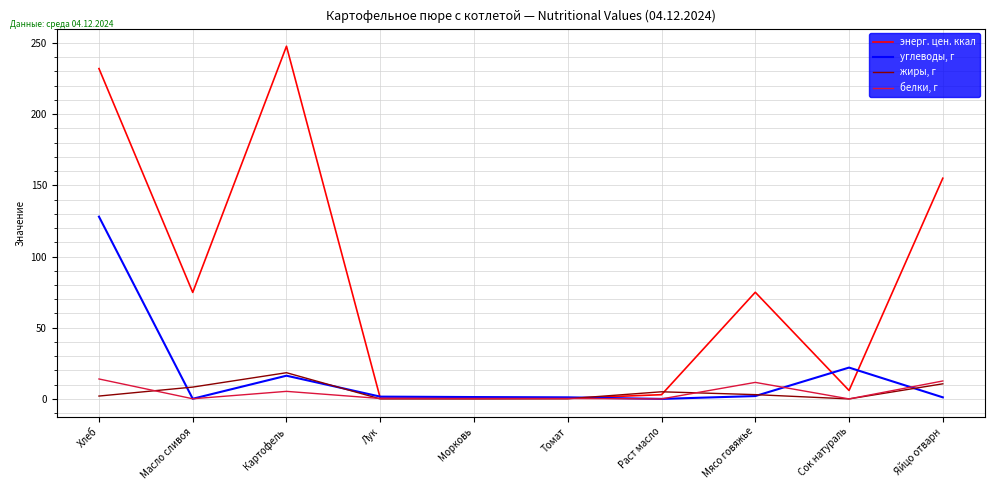

Is it true that энерг. цен. ккал equals 74.9 at Мясо говяжье?

True